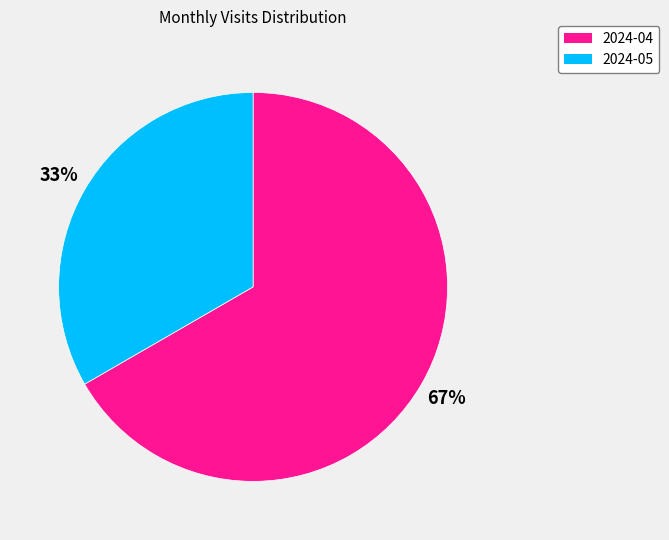

How many segments does this pie chart have?

2